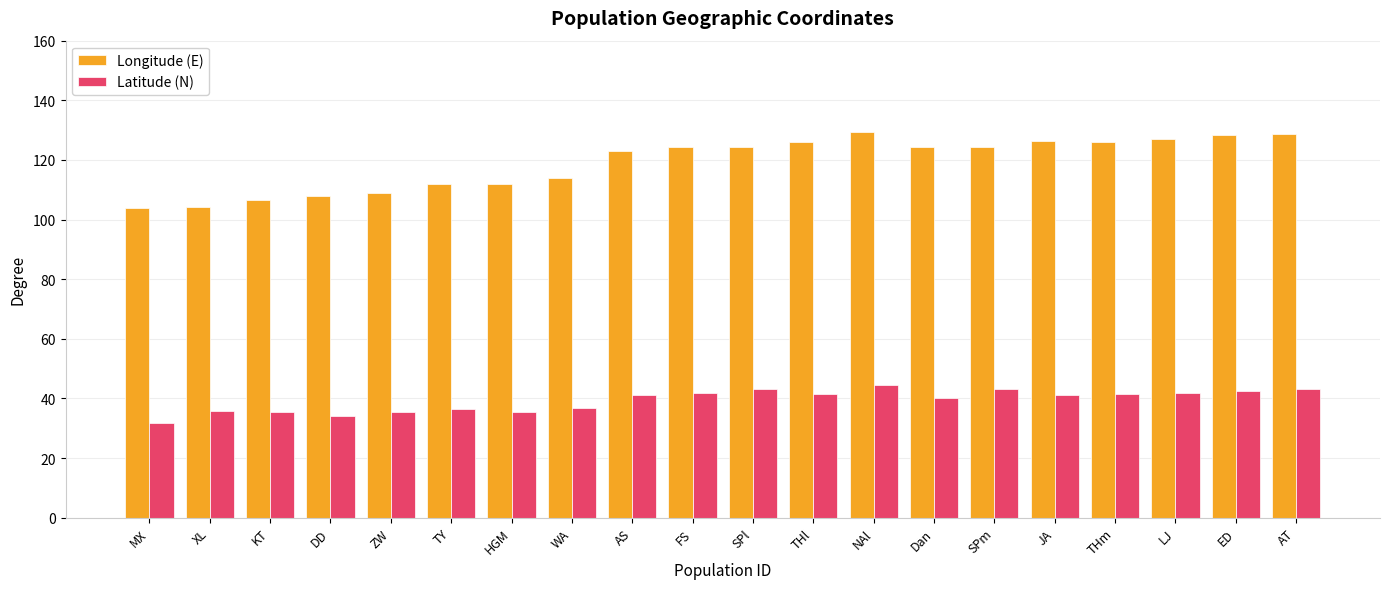

What position from the left is NAl?

13